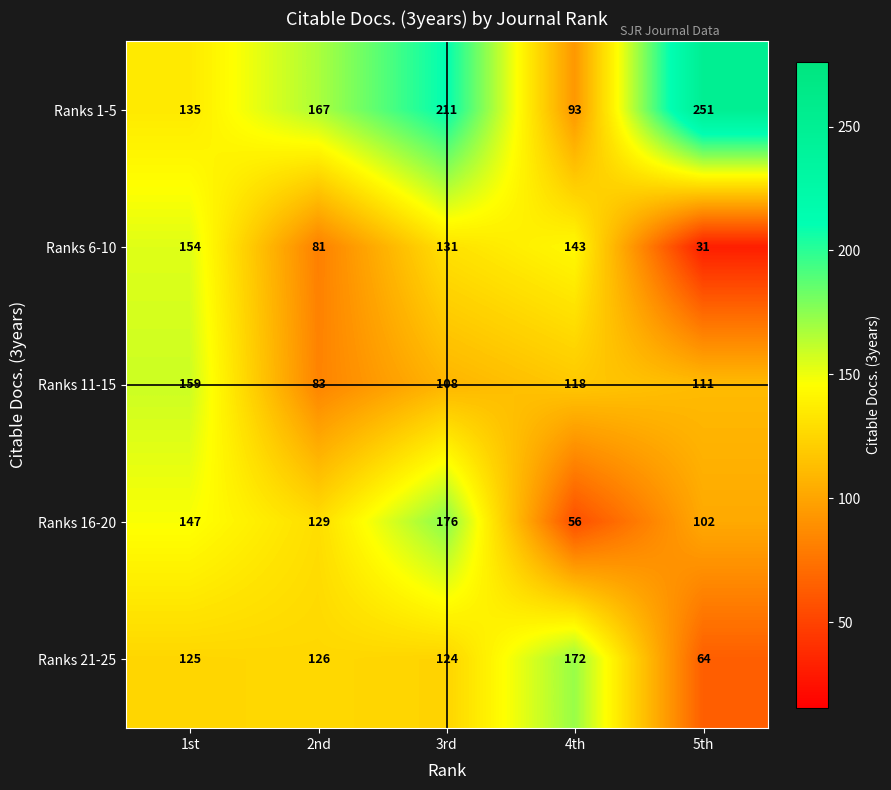

Reading left to right, extract all data points from this chart.

Ranks 1-5: 1st=135	2nd=167	3rd=211	4th=93	5th=251
Ranks 6-10: 1st=154	2nd=81	3rd=131	4th=143	5th=31
Ranks 11-15: 1st=159	2nd=83	3rd=108	4th=118	5th=111
Ranks 16-20: 1st=147	2nd=129	3rd=176	4th=56	5th=102
Ranks 21-25: 1st=125	2nd=126	3rd=124	4th=172	5th=64